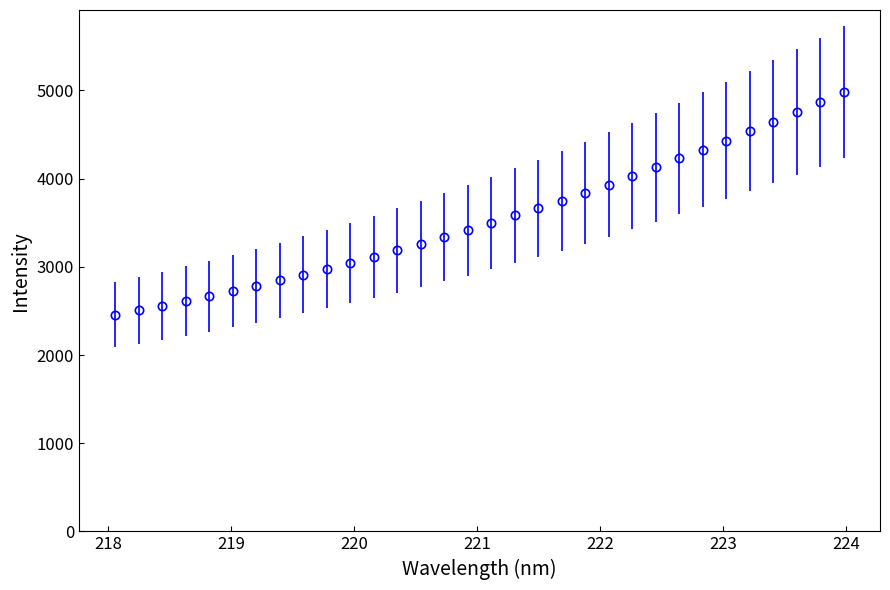

What is the value of the 22nd point from the left?

3932.6